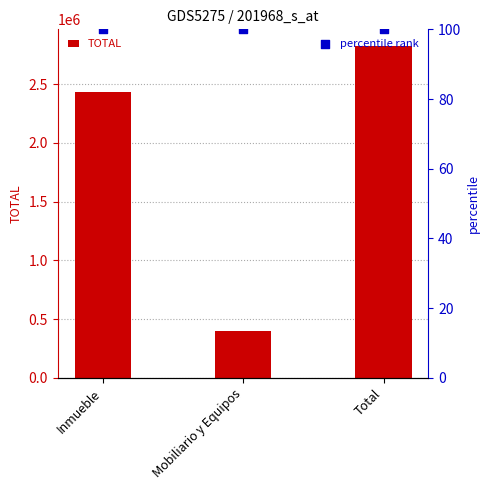

Which series contains the lowest Y value?

percentile rank